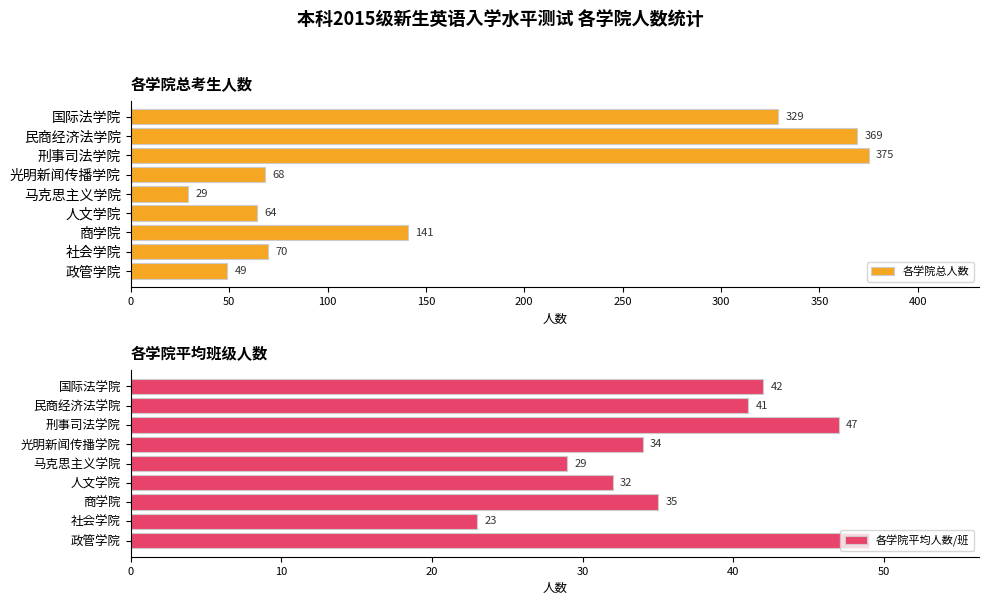

What is the smallest value displayed?

23